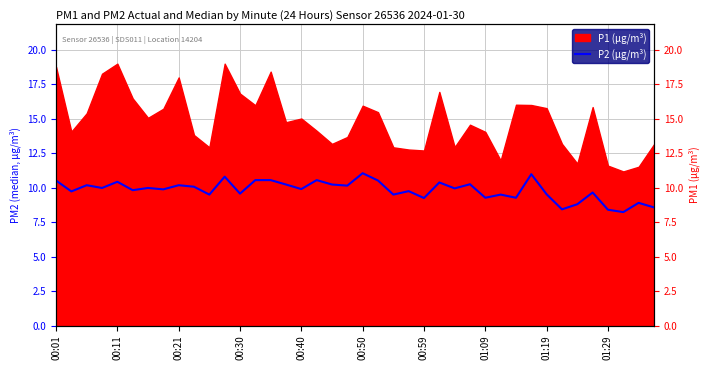

The chart shows a value of 15.5 at 22. True or false?

False